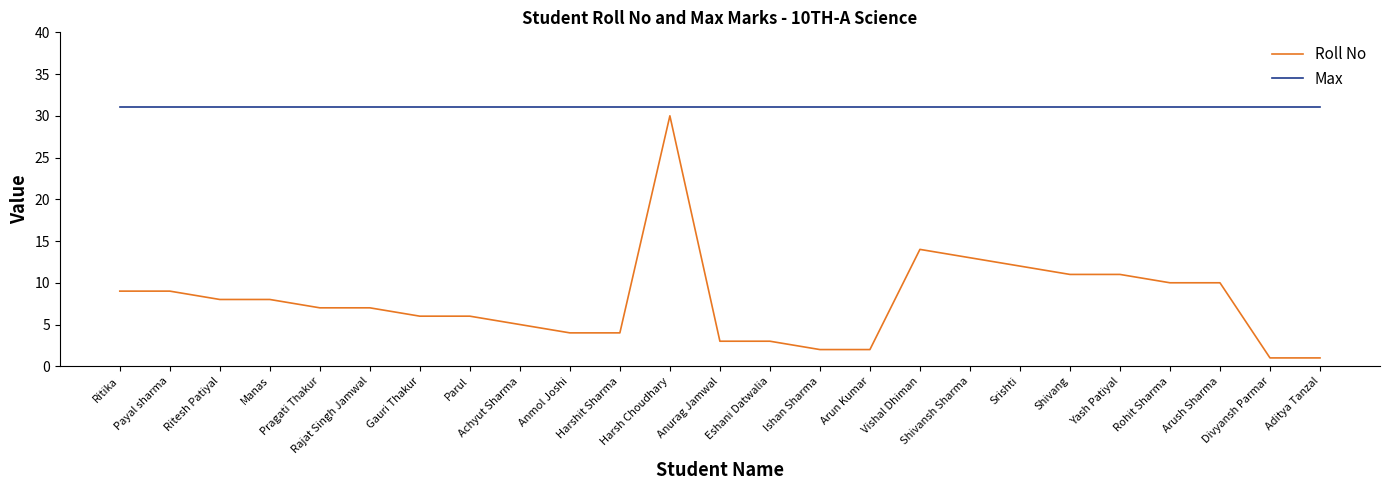

Rank the series at Rajat Singh Jamwal from highest to lowest value.

Max, Roll No